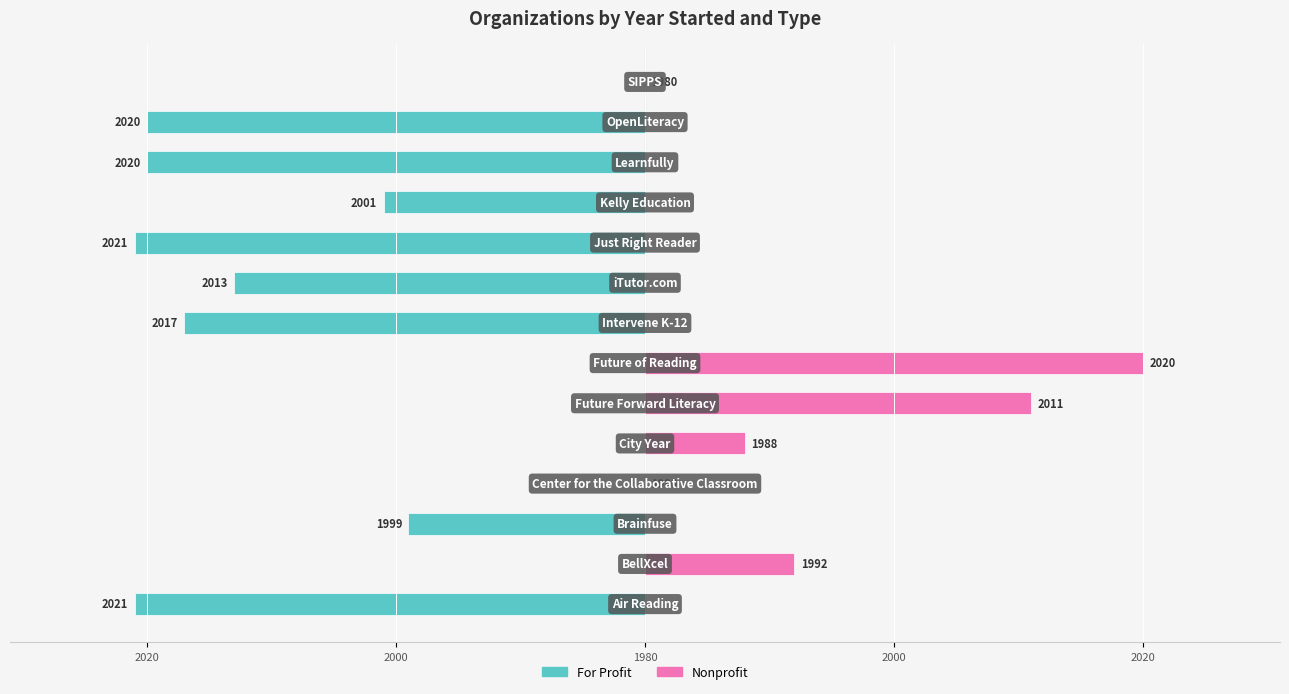

Does the chart contain stacked bars?

No